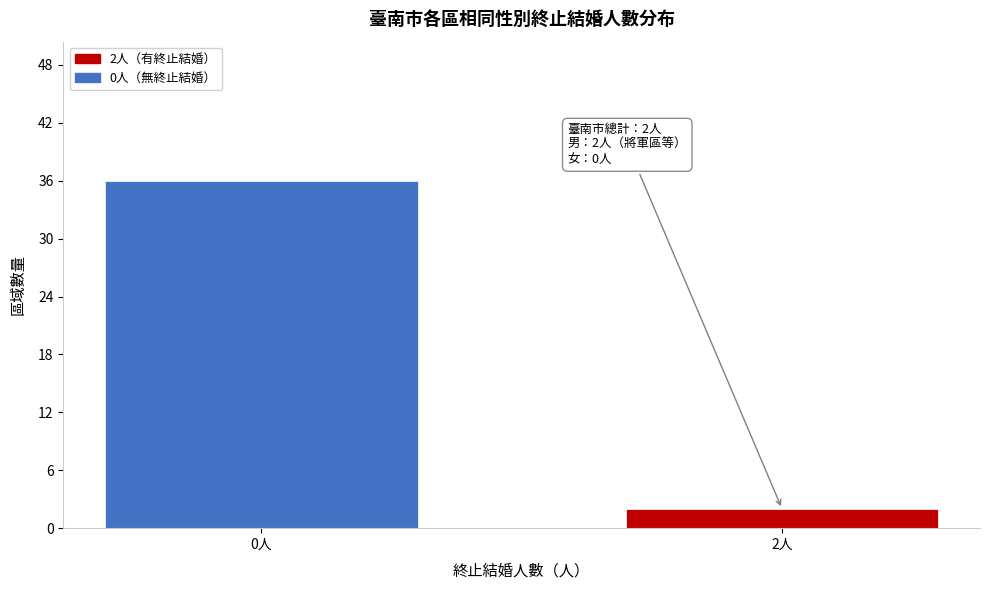

Reading left to right, list all the values displayed in this chart.

0人=36	2人=2